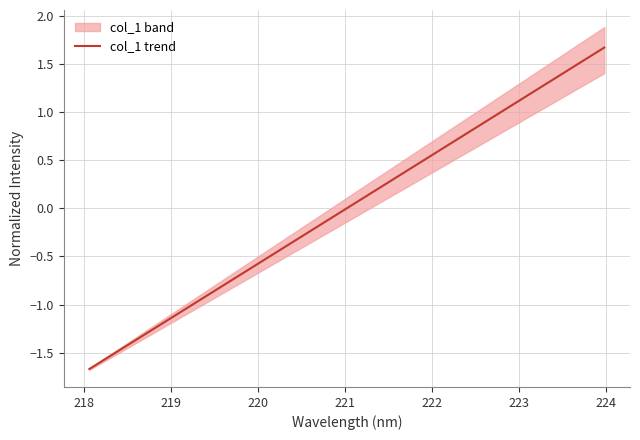

What is the highest value of the col_1 trend series?

1.7